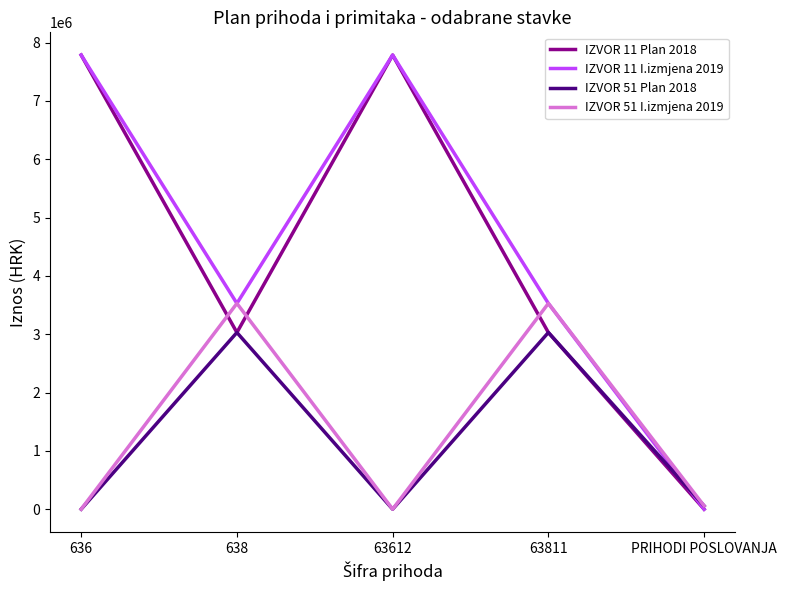

At which label does IZVOR 11 Plan 2018 reach its minimum?

PRIHODI POSLOVANJA